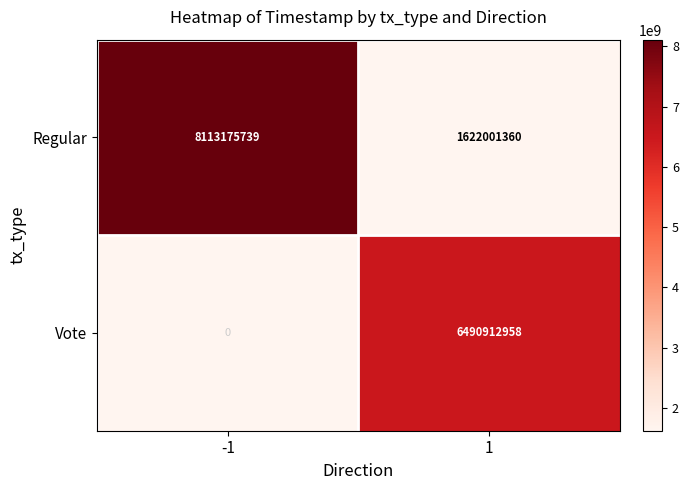

Which has a higher value, 1 or -1?

-1